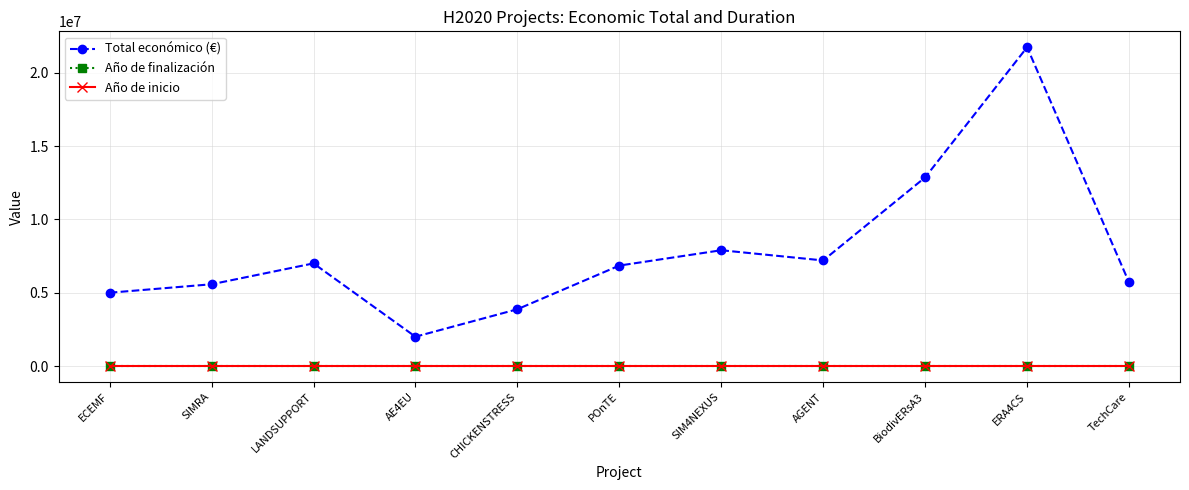

What is the total value across all series at TechCare?

5707738